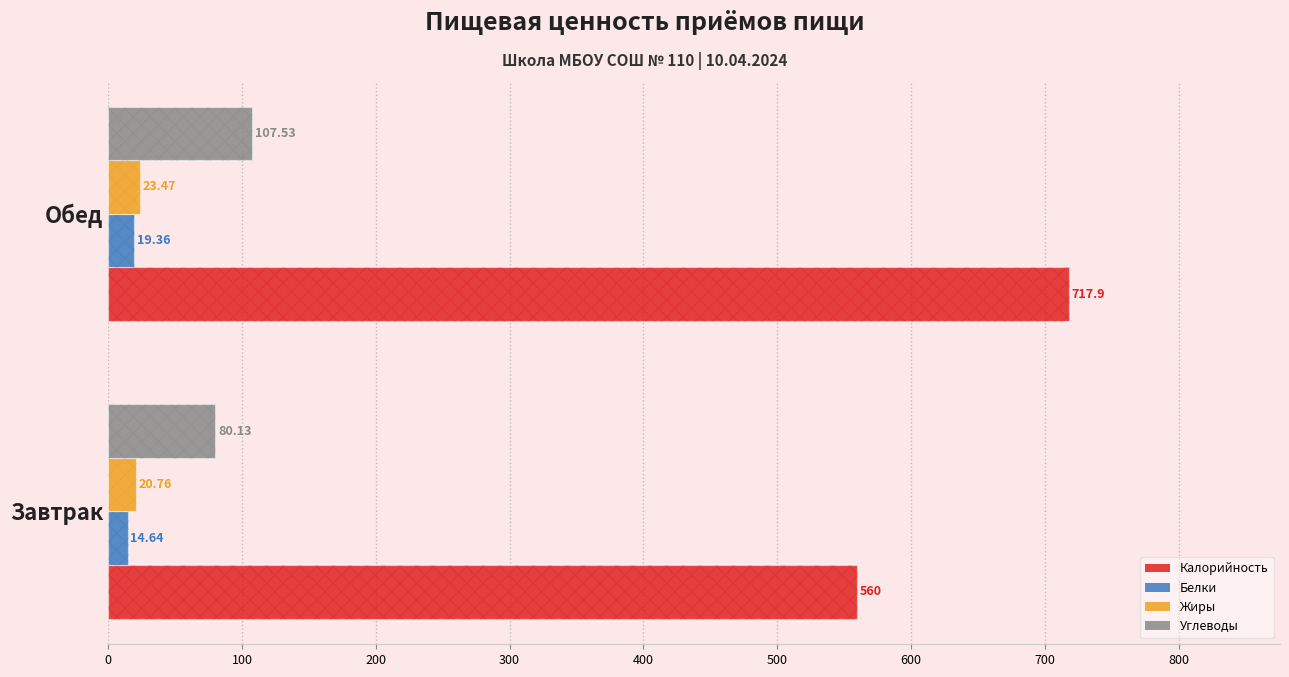

Reading right to left, list all the values displayed in this chart.

Калорийность: 717.9	560.0
Белки: 19.4	14.6
Жиры: 23.5	20.8
Углеводы: 107.5	80.1